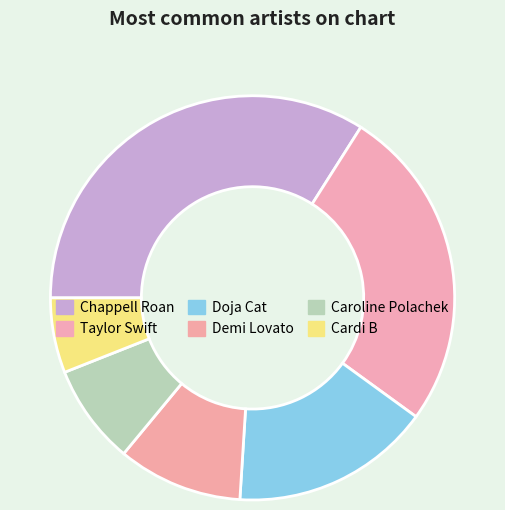

What percentage is NOT represented by Chappell Roan?

66.0%